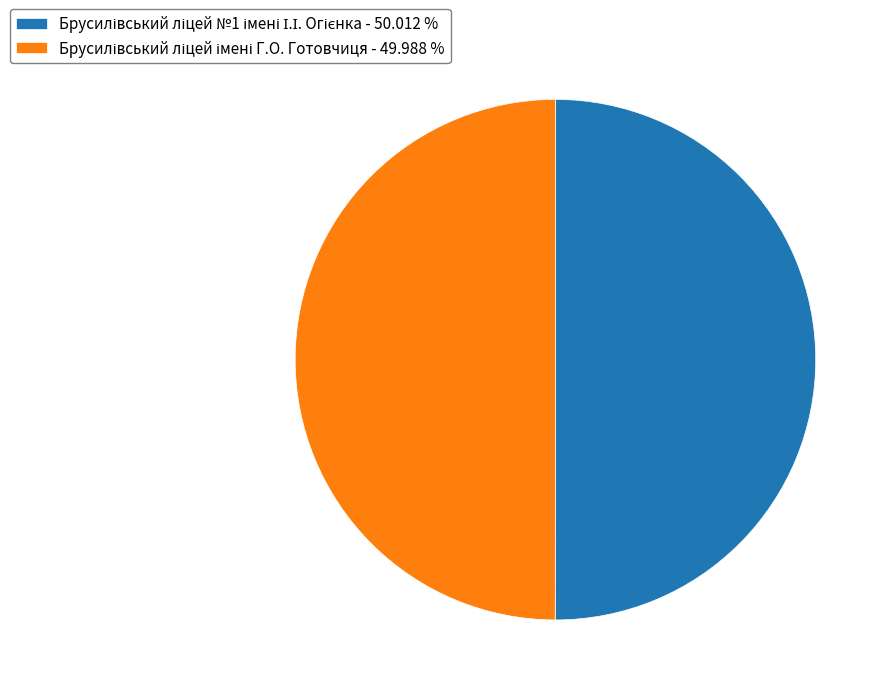

To the nearest percent, what percentage of the pie is Брусилівський ліцей №1 імені І.І. Огієнка?

50%